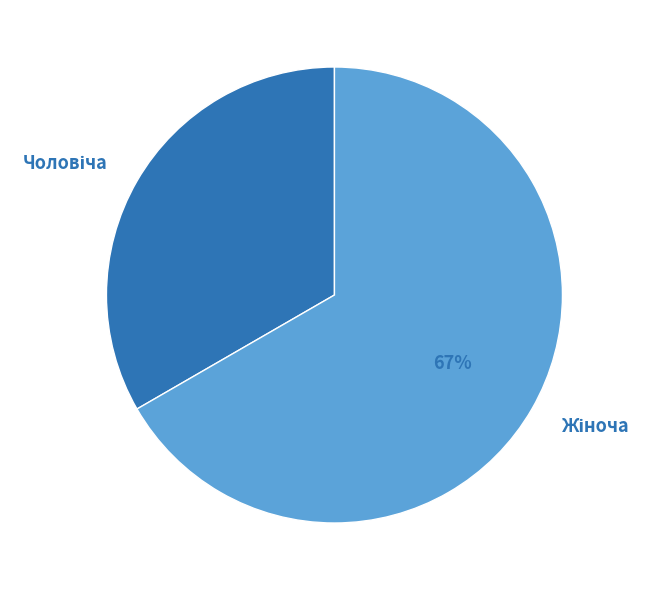

Is there a majority slice in this chart?

Yes